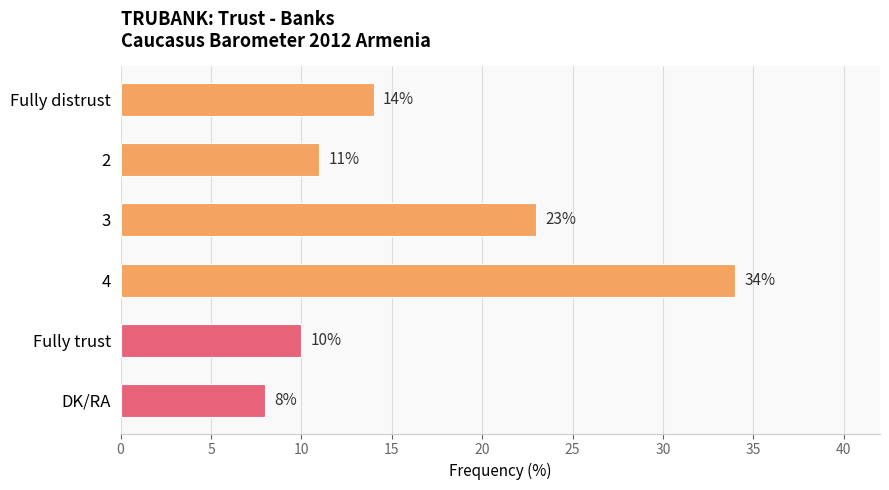

Which has a higher value, Fully trust or Fully distrust?

Fully distrust